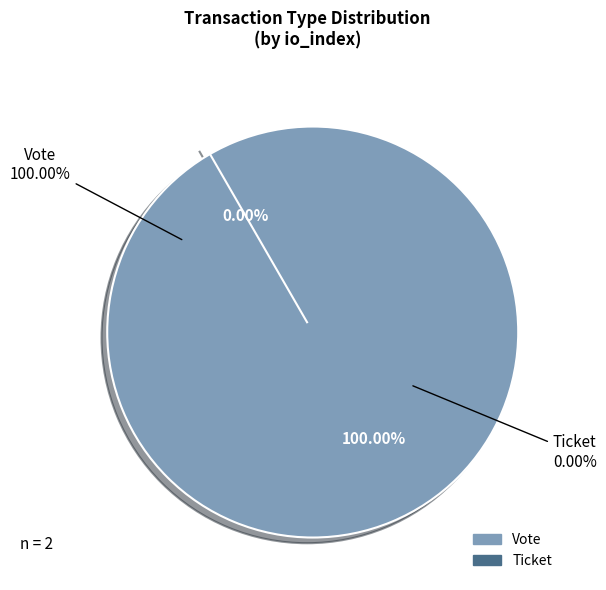

What is the largest slice in the pie chart?

Vote